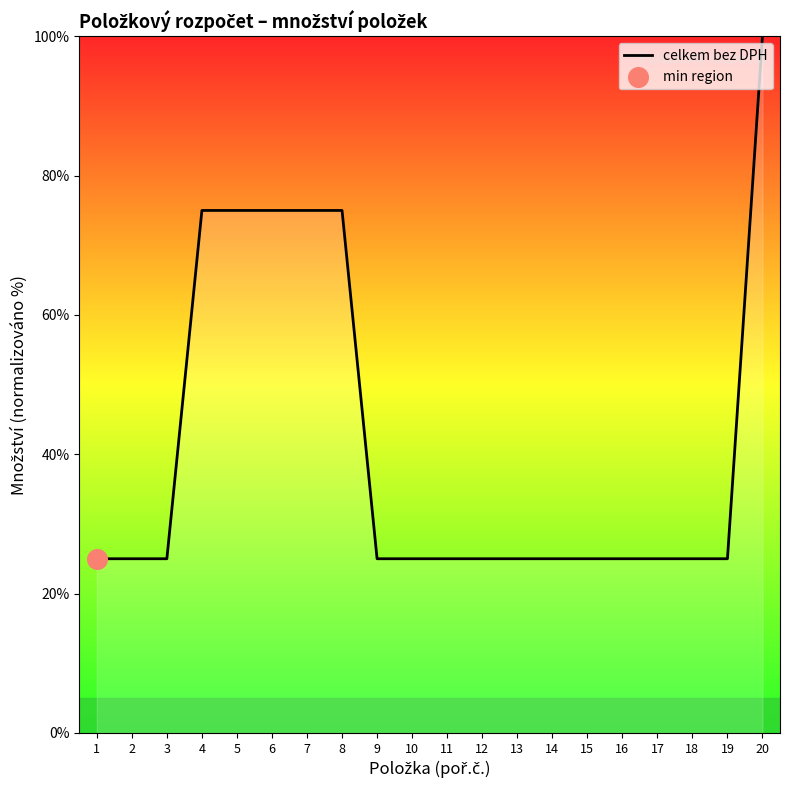

Which has a higher value, 3 or 6?

6